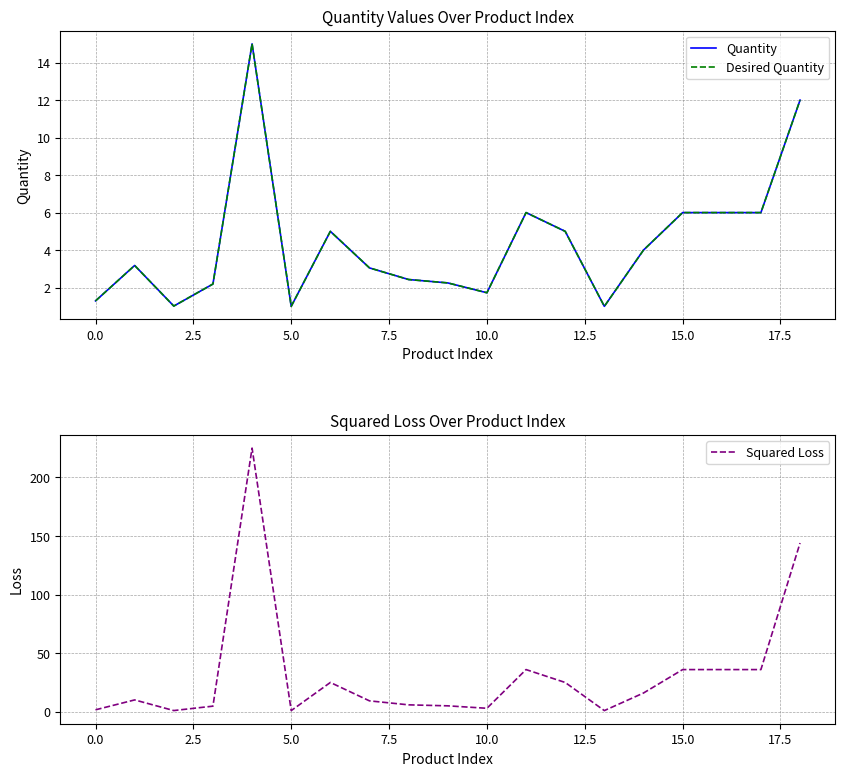

The Desired Quantity series shows 5.2 at 15.0. True or false?

False